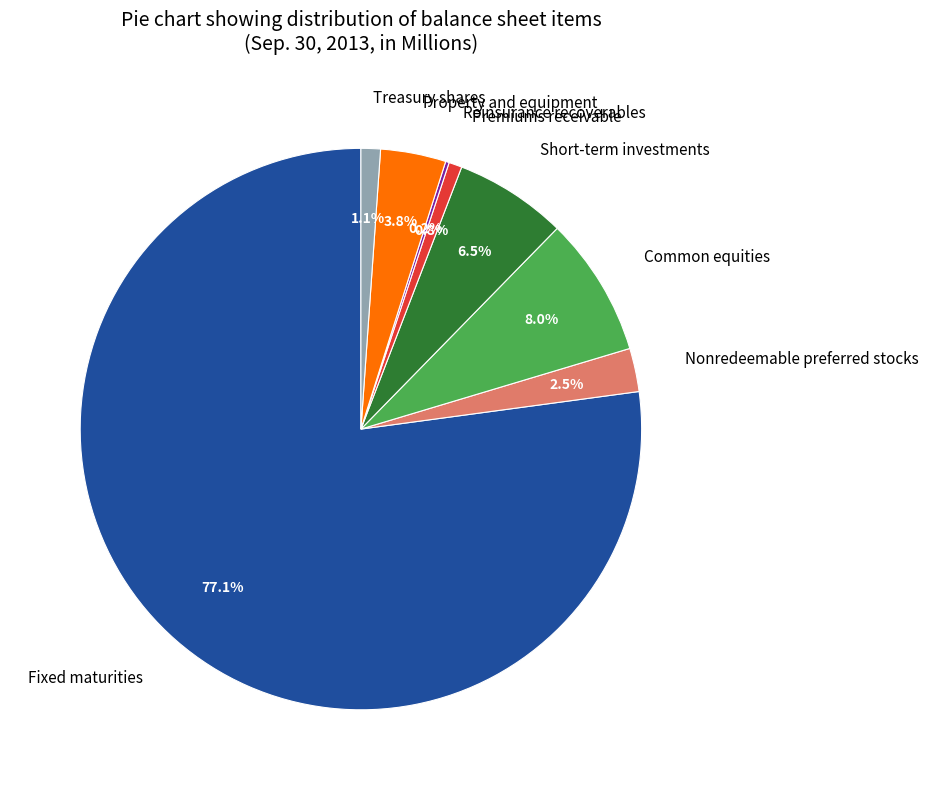

Do Premiums receivable and Treasury shares together represent more than half of the pie?

No